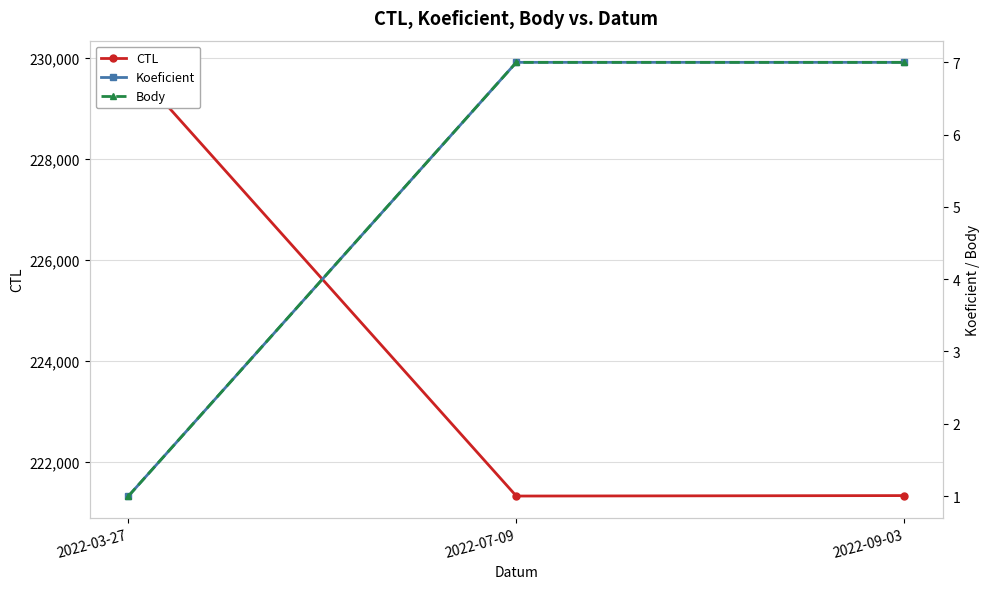

The value of Body at 2022-07-09 is 5. True or false?

False